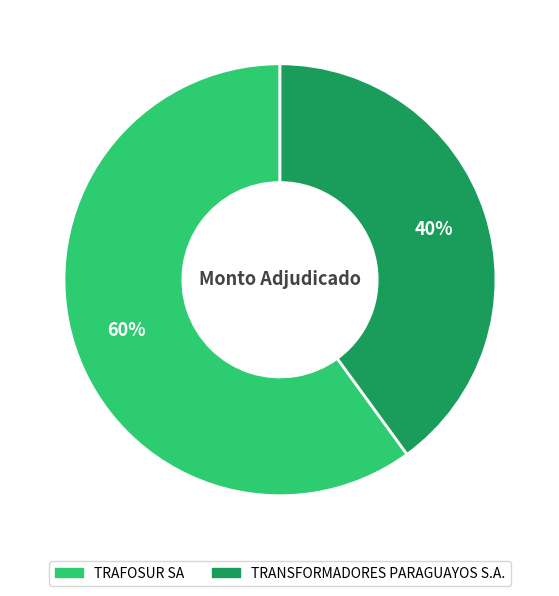

The TRAFOSUR SA slice represents 74% of the pie. True or false?

False